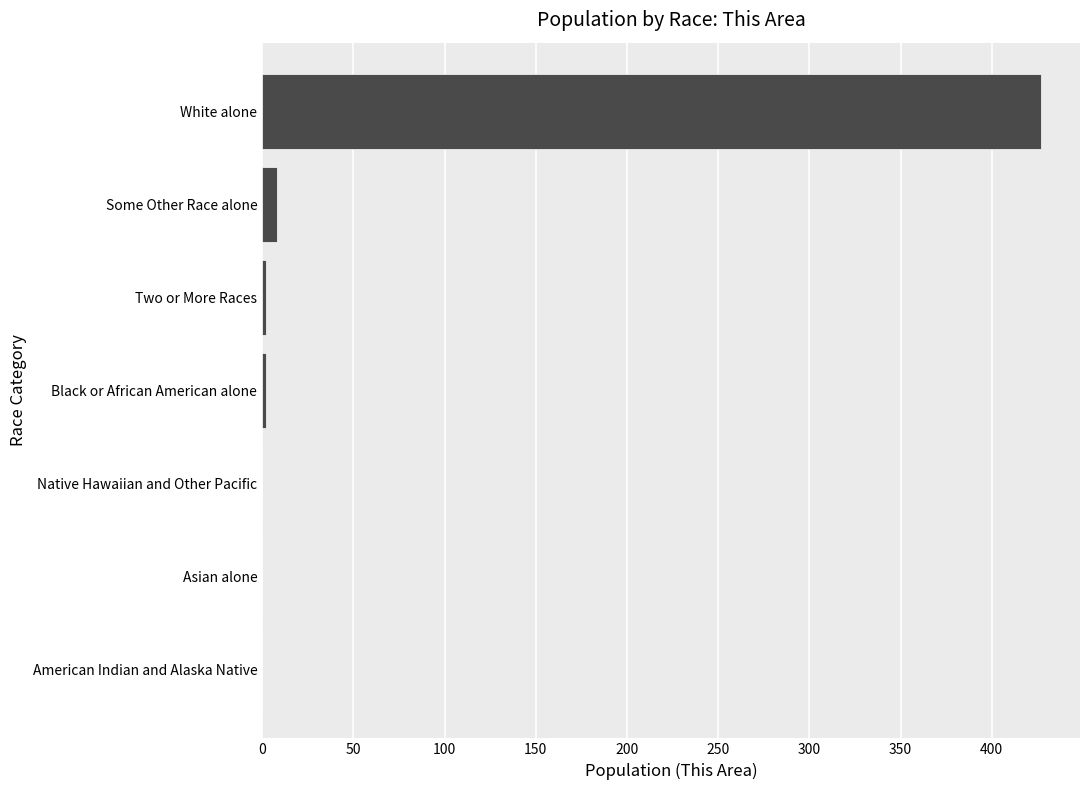

What is the sum of all values?

439